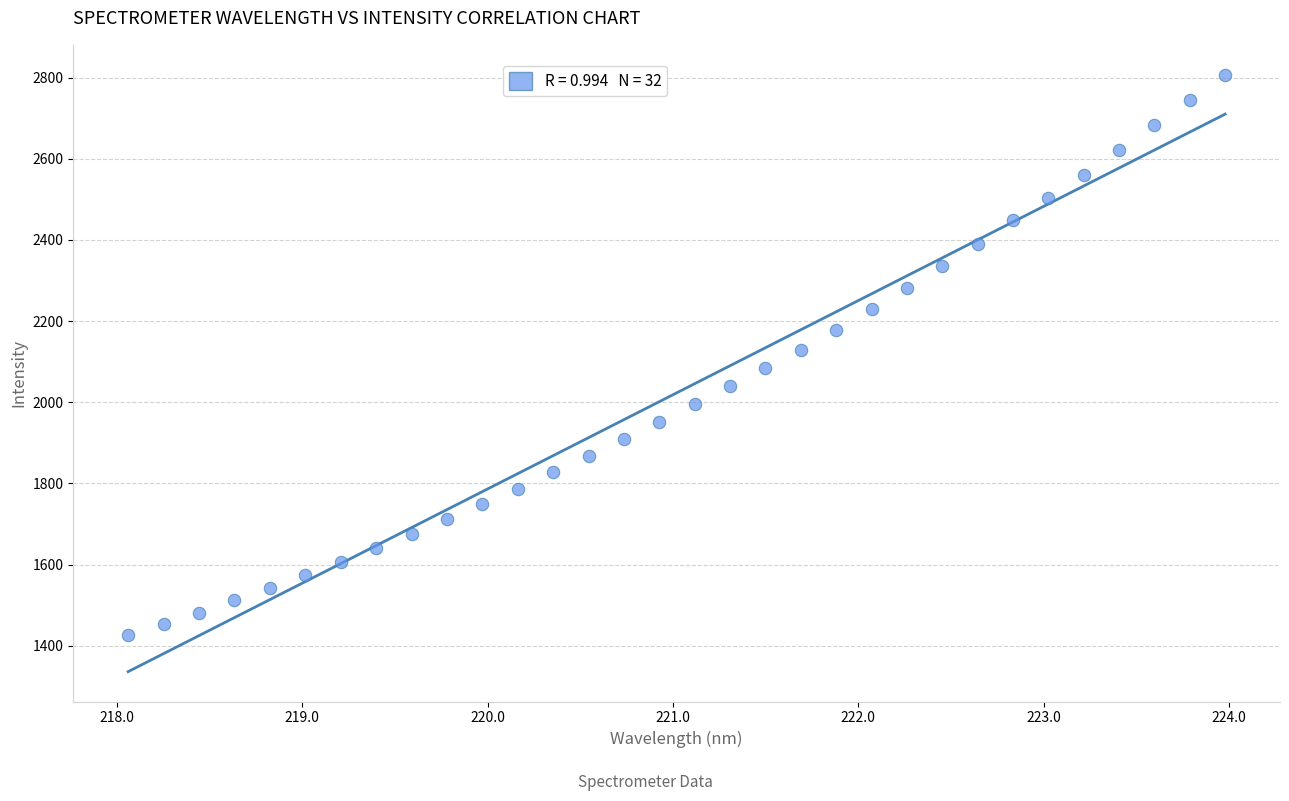

What is the range of Y values (max minus min)?

1381.4